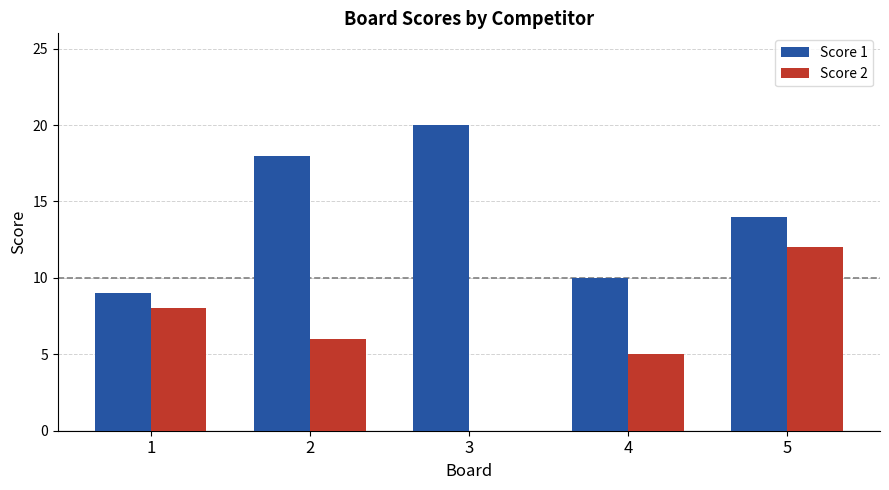

Count the number of categories in the chart.

5